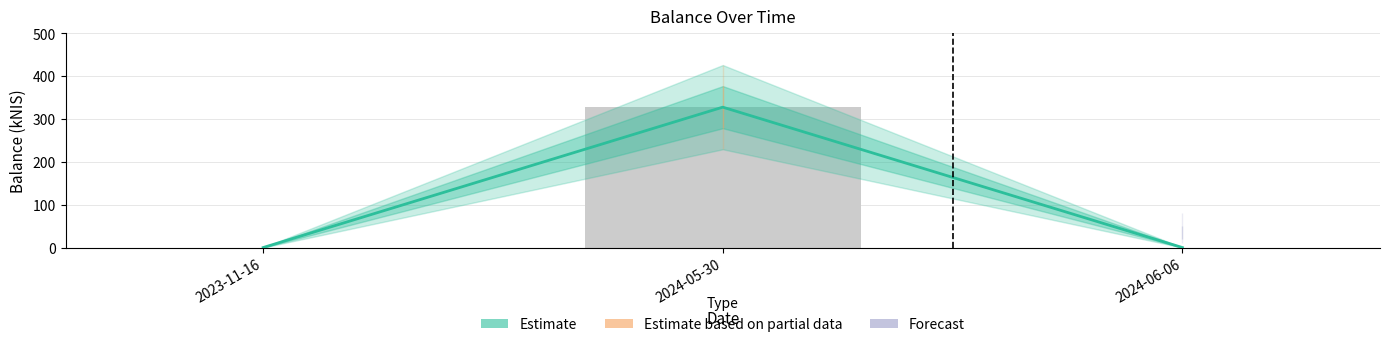

At which category does the chart reach its peak across all series?

2024-05-30